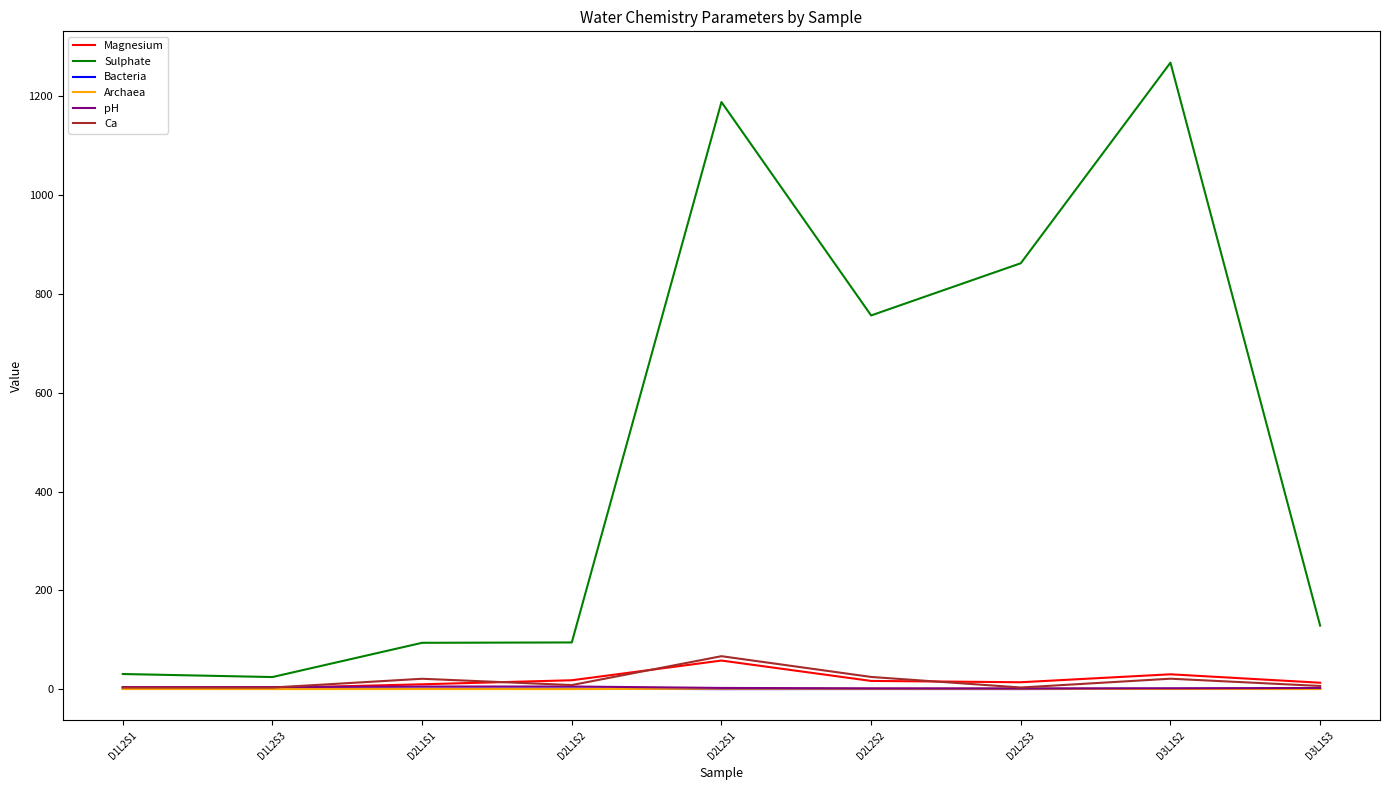

What is the maximum value shown in the chart?

1268.3